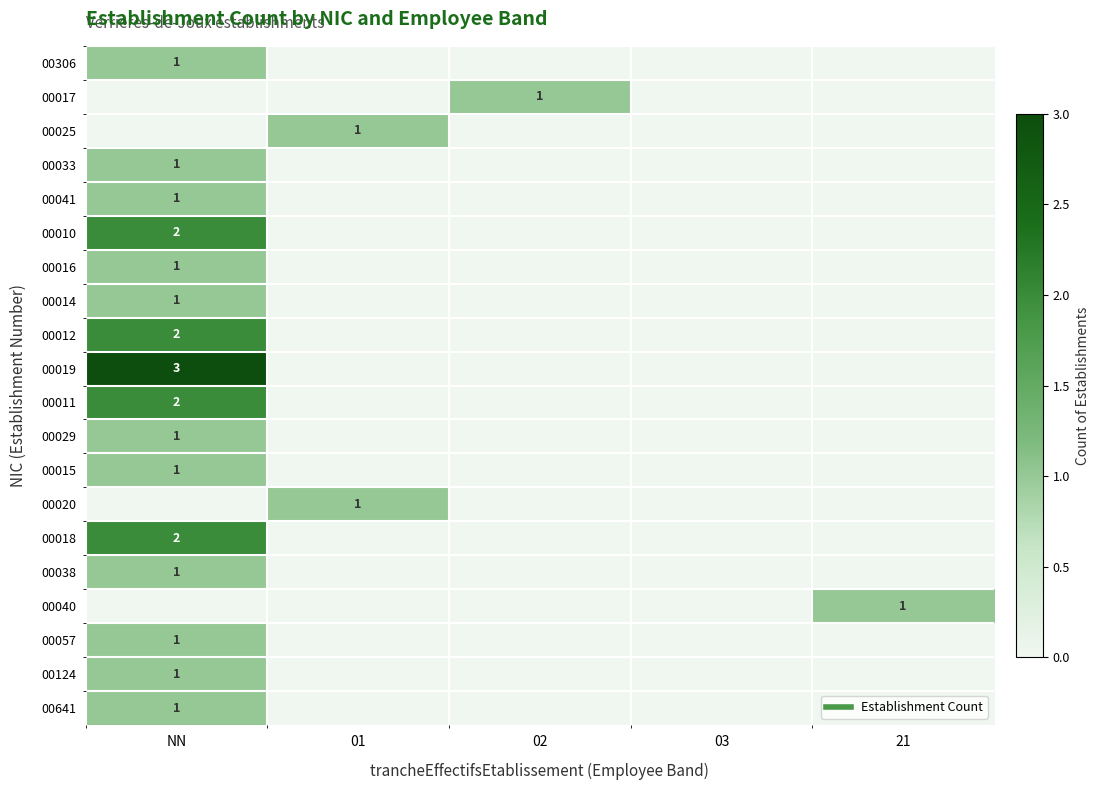

Which category has the lowest value in the 00029 series?

01